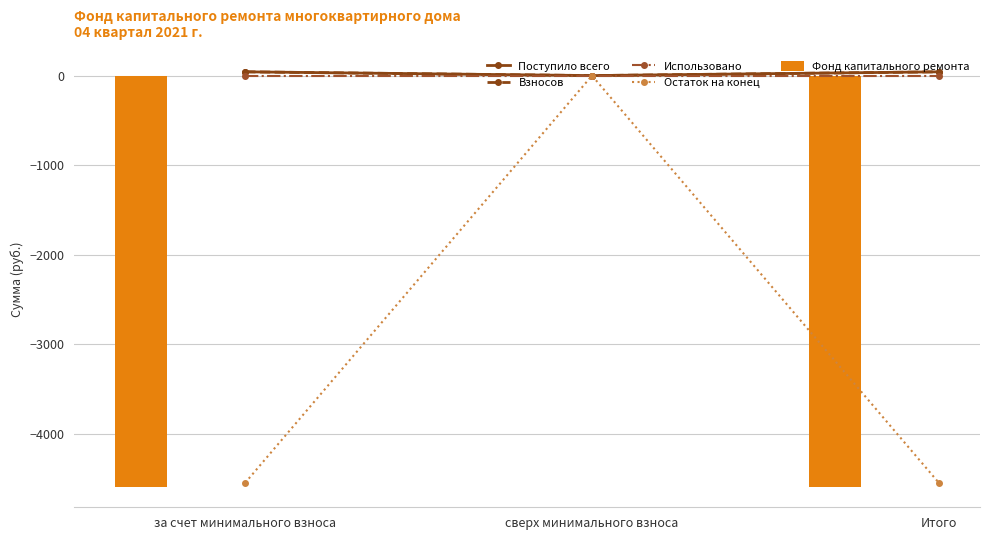

Reading right to left, list all the values displayed in this chart.

Поступило всего: Итого=42.1	сверх минимального взноса=0.0	за счет минимального взноса=42.1
Взносов: Итого=42.1	сверх минимального взноса=0.0	за счет минимального взноса=42.1
Использовано: Итого=0.0	сверх минимального взноса=0.0	за счет минимального взноса=0.0
Остаток на конец: Итого=-4549.1	сверх минимального взноса=0.0	за счет минимального взноса=-4549.1
Фонд капитального ремонта: Итого=-4591.1	сверх минимального взноса=0.0	за счет минимального взноса=-4591.1